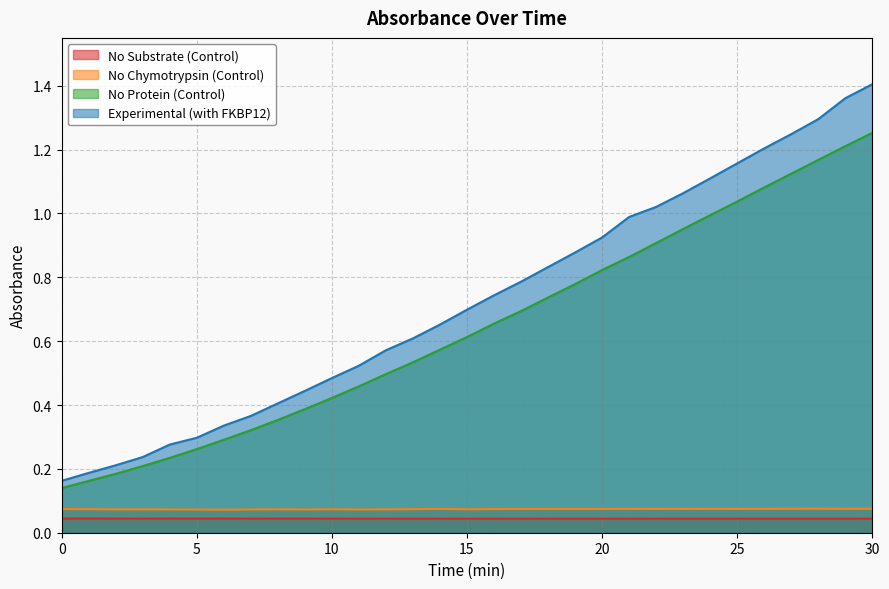

Reading left to right, extract all data points from this chart.

No Substrate (Control): 0.0	0.0	0.0	0.0	0.0	0.0	0.0	0.0	0.0	0.0	0.0	0.0	0.0	0.0	0.0	0.0	0.0	0.0	0.0	0.0	0.0	0.0	0.0	0.0	0.0	0.0	0.0	0.0	0.0	0.0	0.0
No Chymotrypsin (Control): 0.1	0.1	0.1	0.1	0.1	0.1	0.1	0.1	0.1	0.1	0.1	0.1	0.1	0.1	0.1	0.1	0.1	0.1	0.1	0.1	0.1	0.1	0.1	0.1	0.1	0.1	0.1	0.1	0.1	0.1	0.1
No Protein (Control): 0.1	0.2	0.2	0.2	0.2	0.3	0.3	0.3	0.4	0.4	0.4	0.5	0.5	0.5	0.6	0.6	0.7	0.7	0.7	0.8	0.8	0.9	0.9	1.0	1.0	1.0	1.1	1.1	1.2	1.2	1.3
Experimental (with FKBP12): 0.2	0.2	0.2	0.2	0.3	0.3	0.3	0.4	0.4	0.4	0.5	0.5	0.6	0.6	0.7	0.7	0.7	0.8	0.8	0.9	0.9	1.0	1.0	1.1	1.1	1.2	1.2	1.2	1.3	1.4	1.4